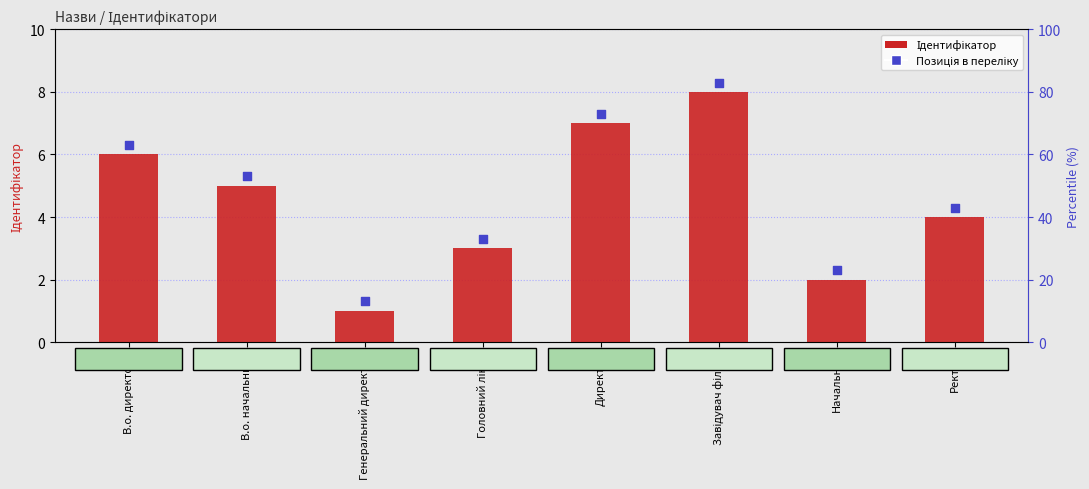

Which series has the widest spread of Y values?

Позиція в переліку